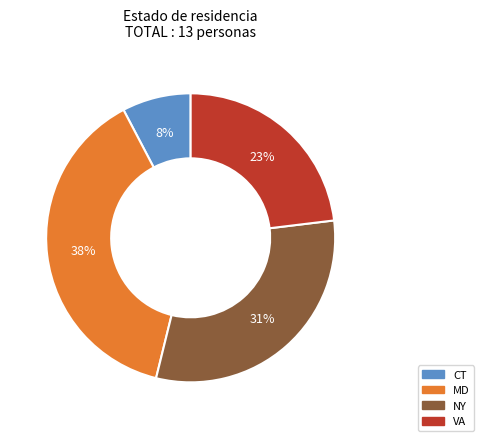

What is the ratio of the value at NY to the value at MD?

0.8